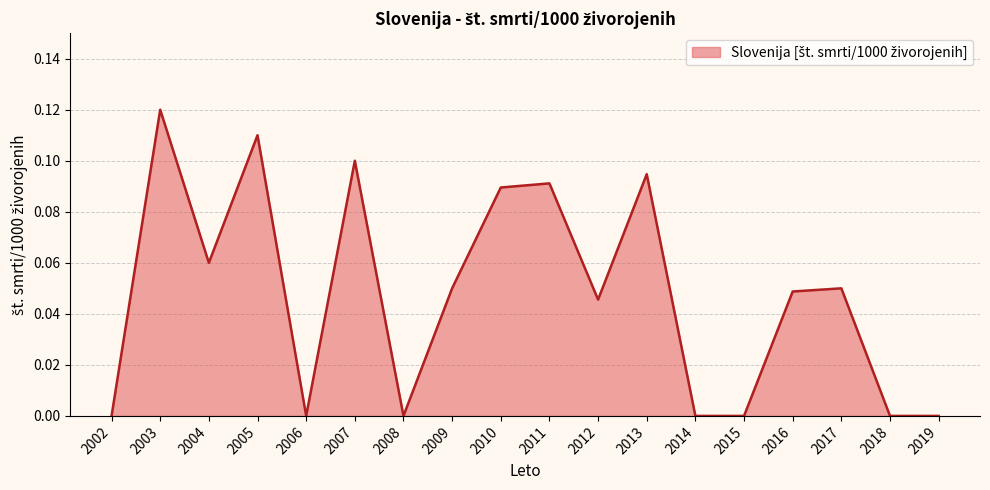

What is the sum of all values?

0.9